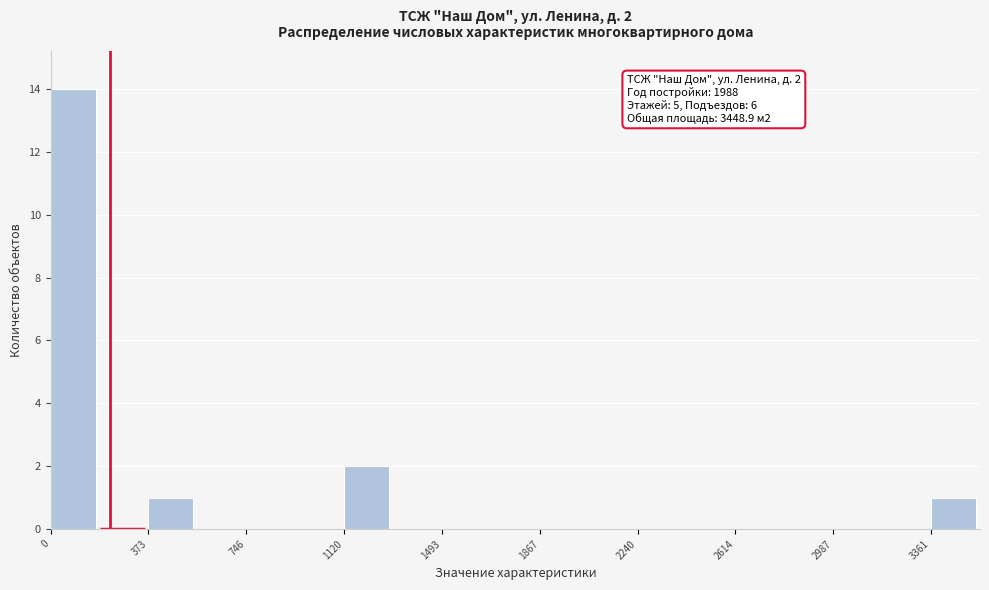

Around what value on the x-axis is the tallest bar? Give the approximate position of its centre, as read against the axis.

100